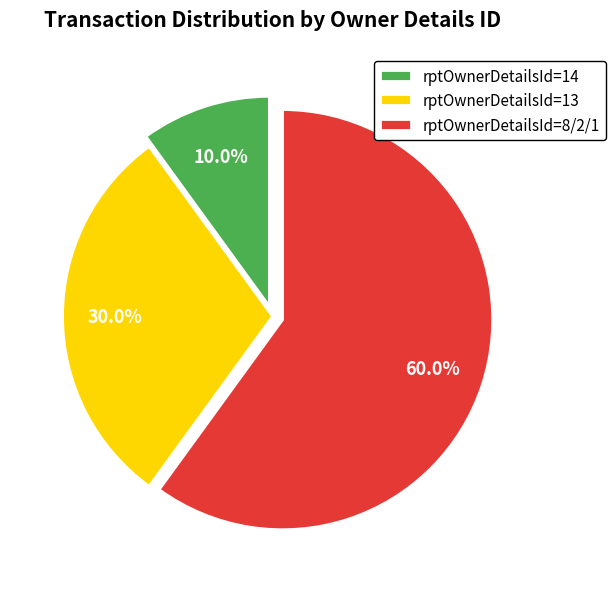

How much of the chart is everything except rptOwnerDetailsId=8/2/1?

40.0%